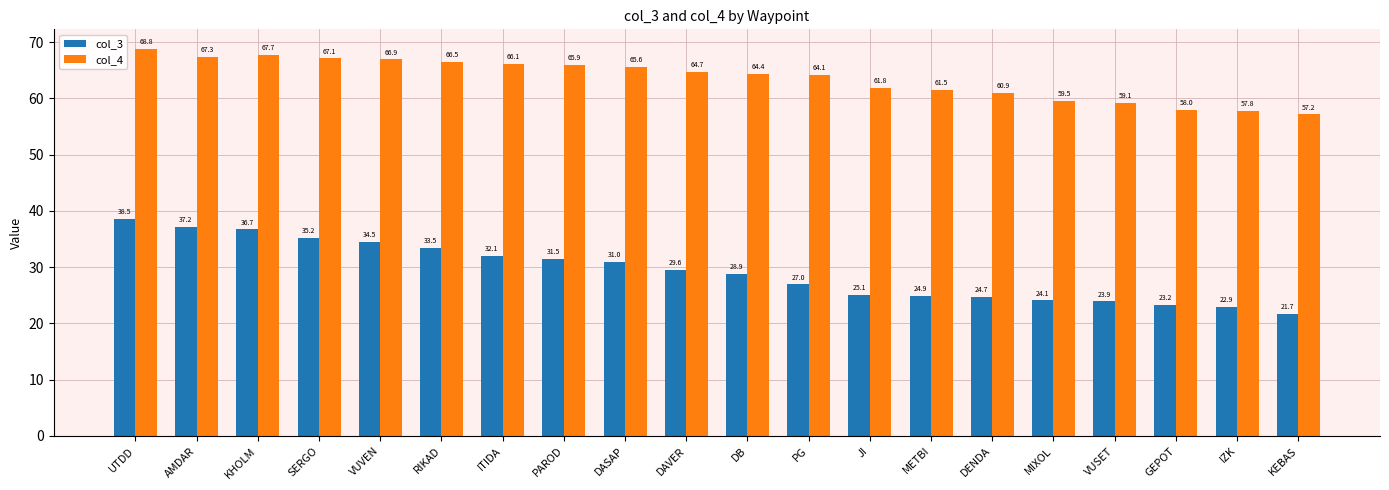

Between ITIDA and JI, which series saw the biggest shift?

col_3